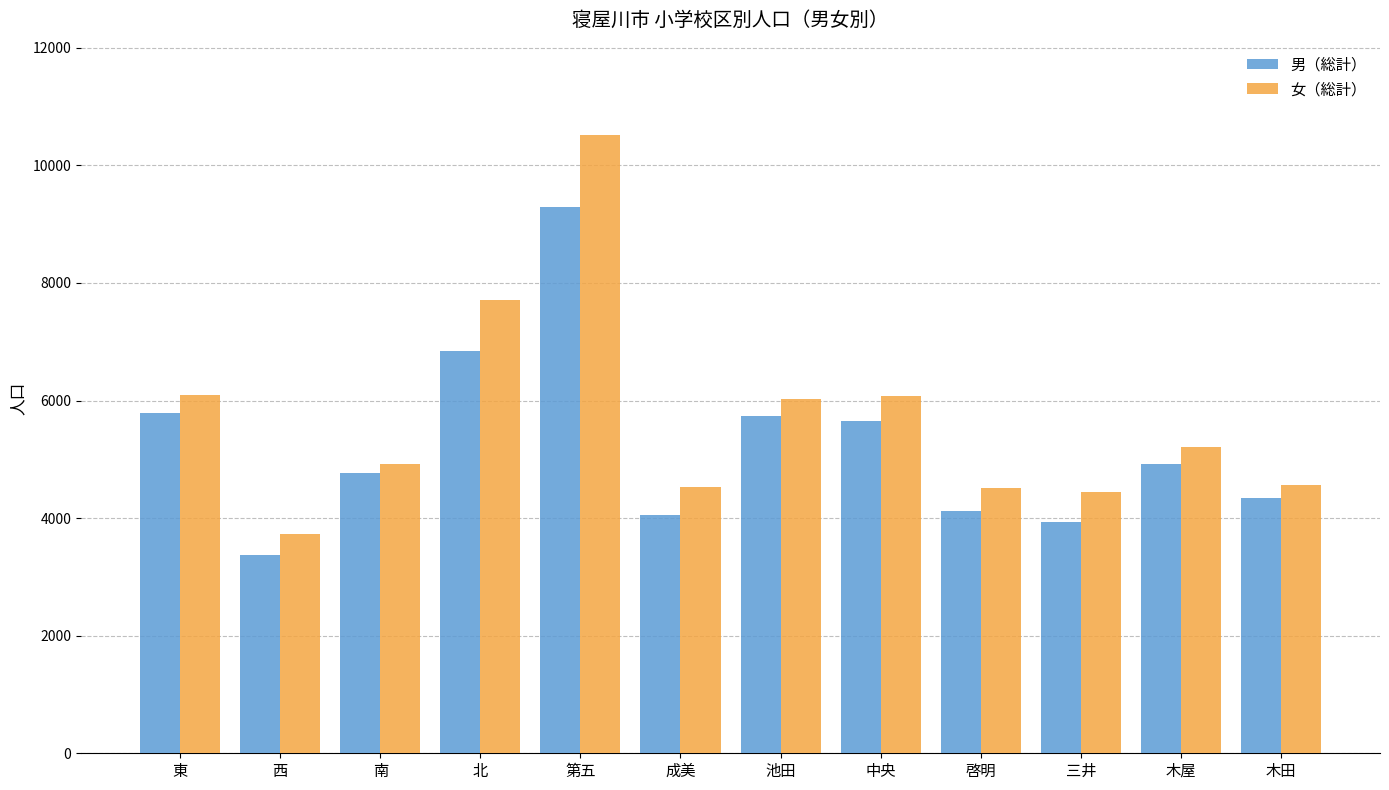

At which label does 女（総計） first exceed 5212?

東